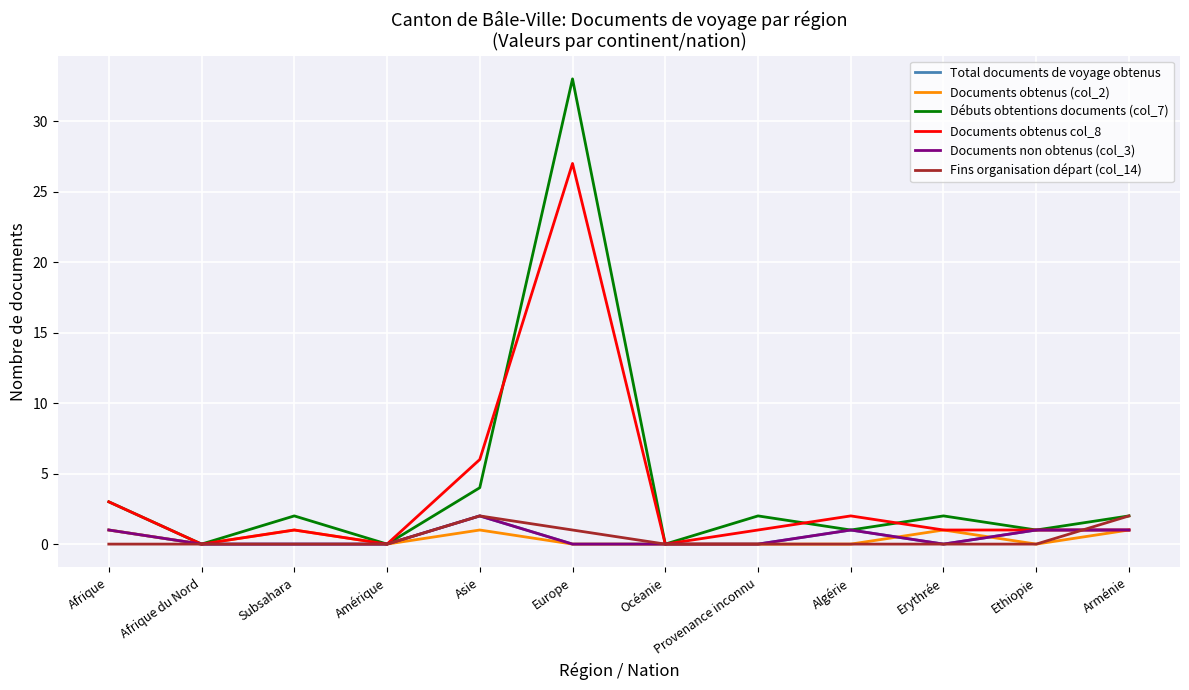

At which category is the sum across all series the highest?

Europe